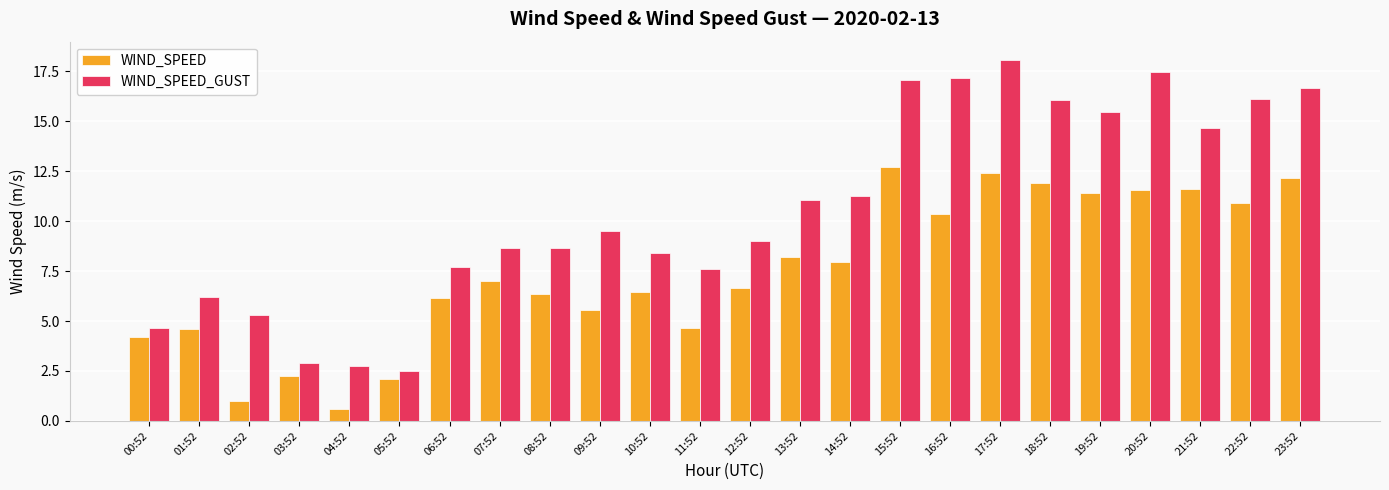

Which series has the largest total across all categories?

WIND_SPEED_GUST